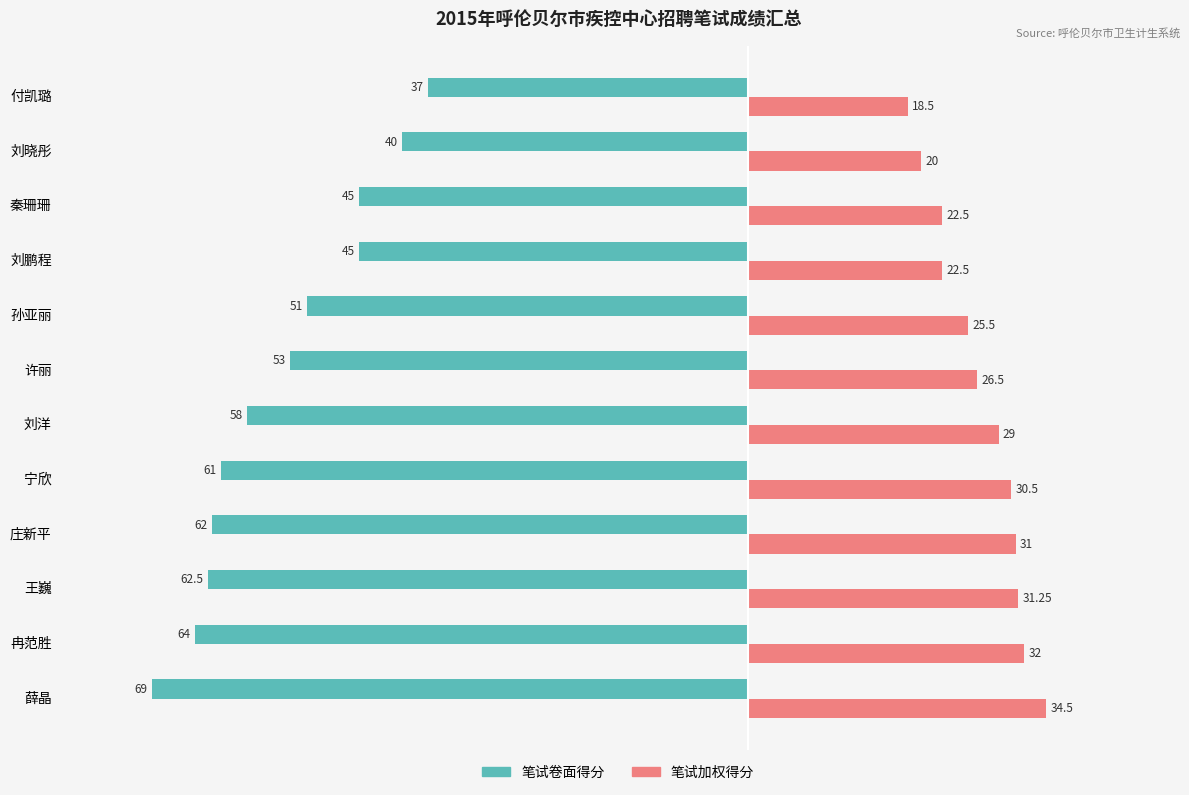

List the series in order of their peak value, highest first.

笔试加权得分, 笔试卷面得分